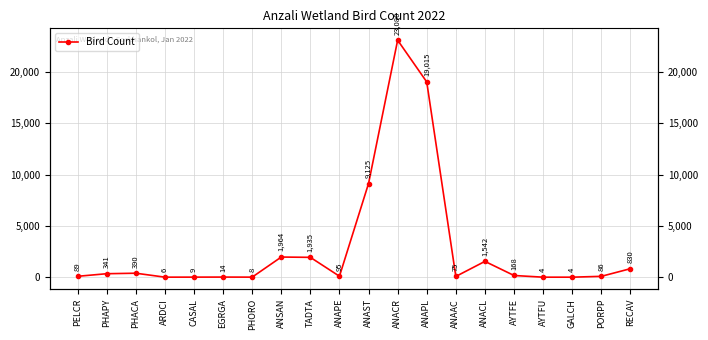

How many lines are shown in the chart?

1